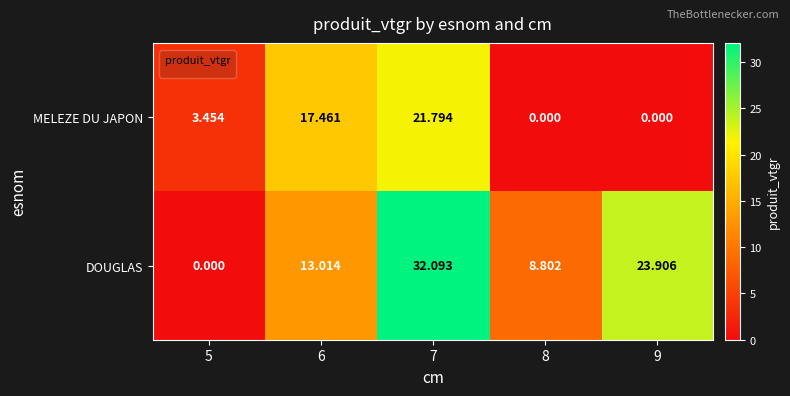

At 5, list the series in order from smallest to largest.

DOUGLAS, MELEZE DU JAPON